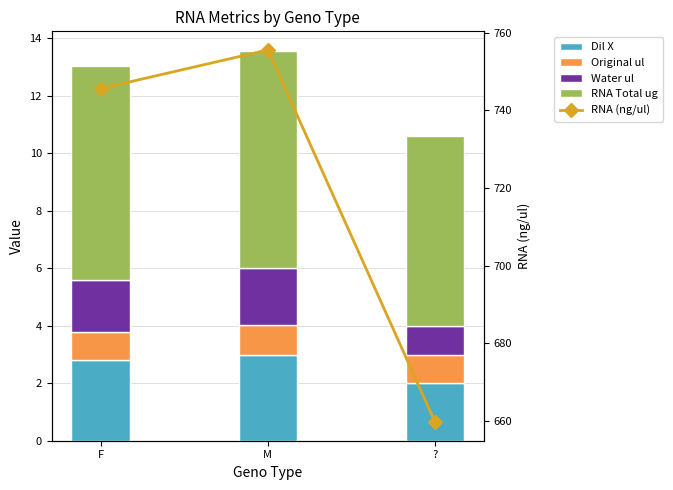

What is the spread (max minus min) of values at ??

658.7